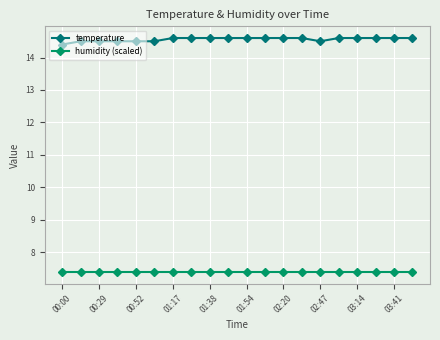

List the series in order of their peak value, lowest first.

humidity (scaled), temperature